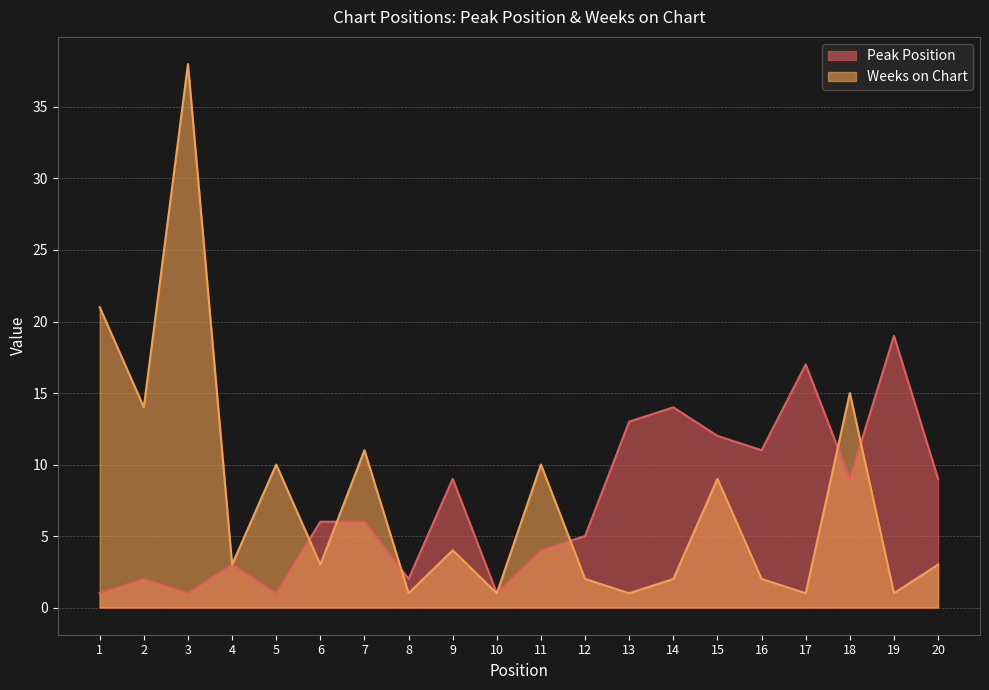

What is the difference between the maximum and minimum values in the Peak Position series?

18